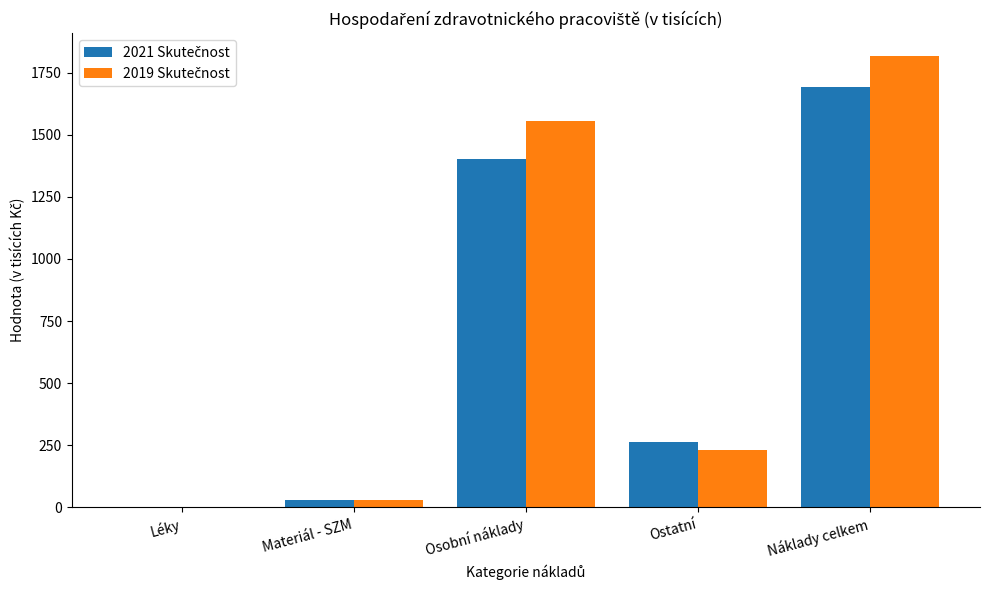

Which category has the highest value across all series?

Náklady celkem